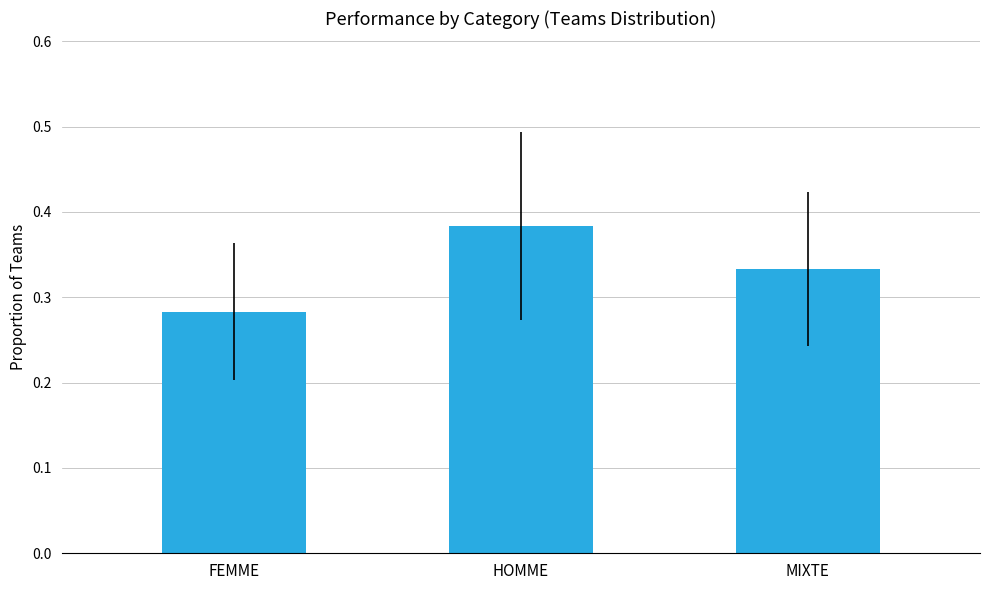

What position from the right is FEMME?

3